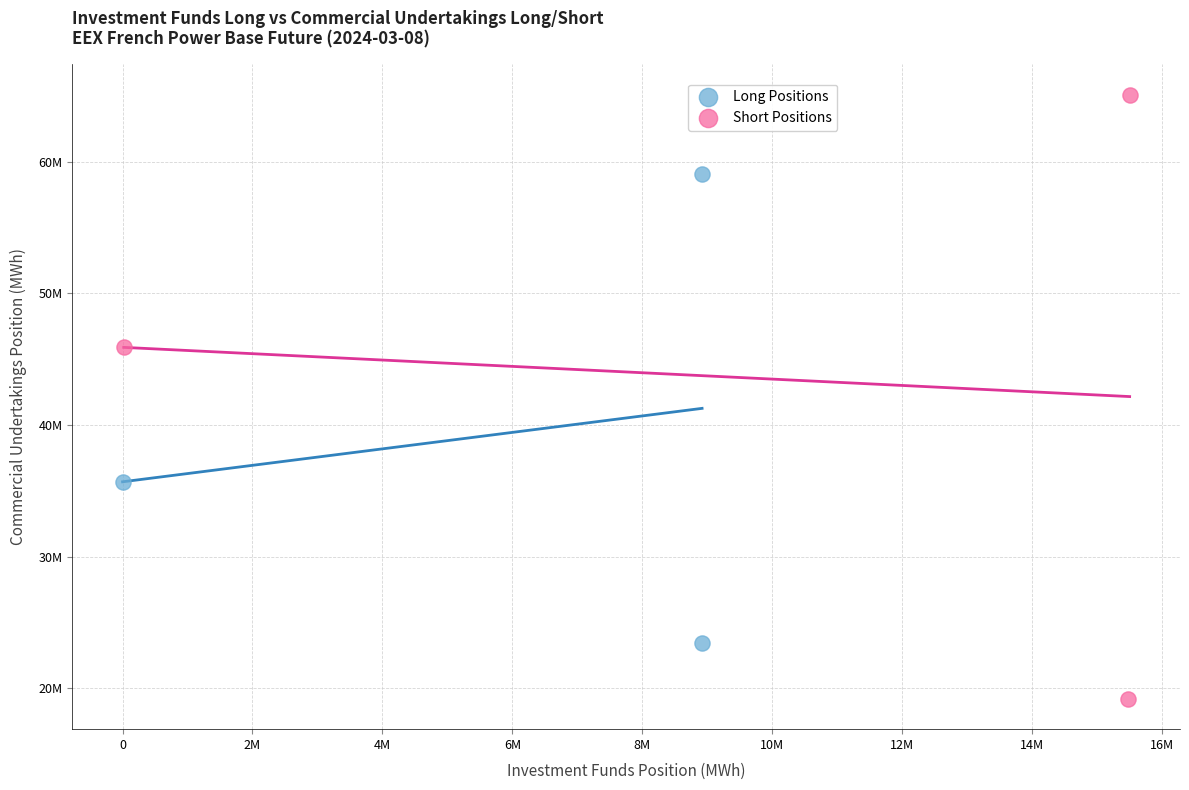

What are all the series names shown in the legend?

Long Positions, Short Positions